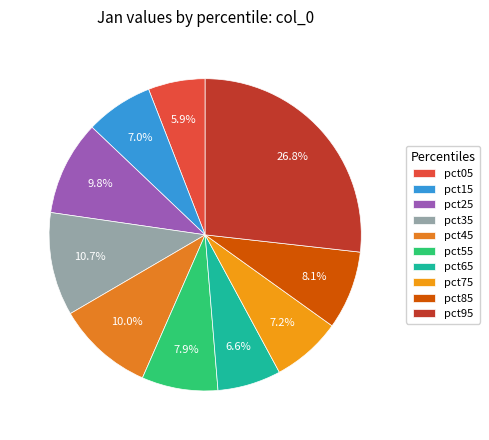

To the nearest percent, what is the combined percentage of pct55 and pct95?

35%